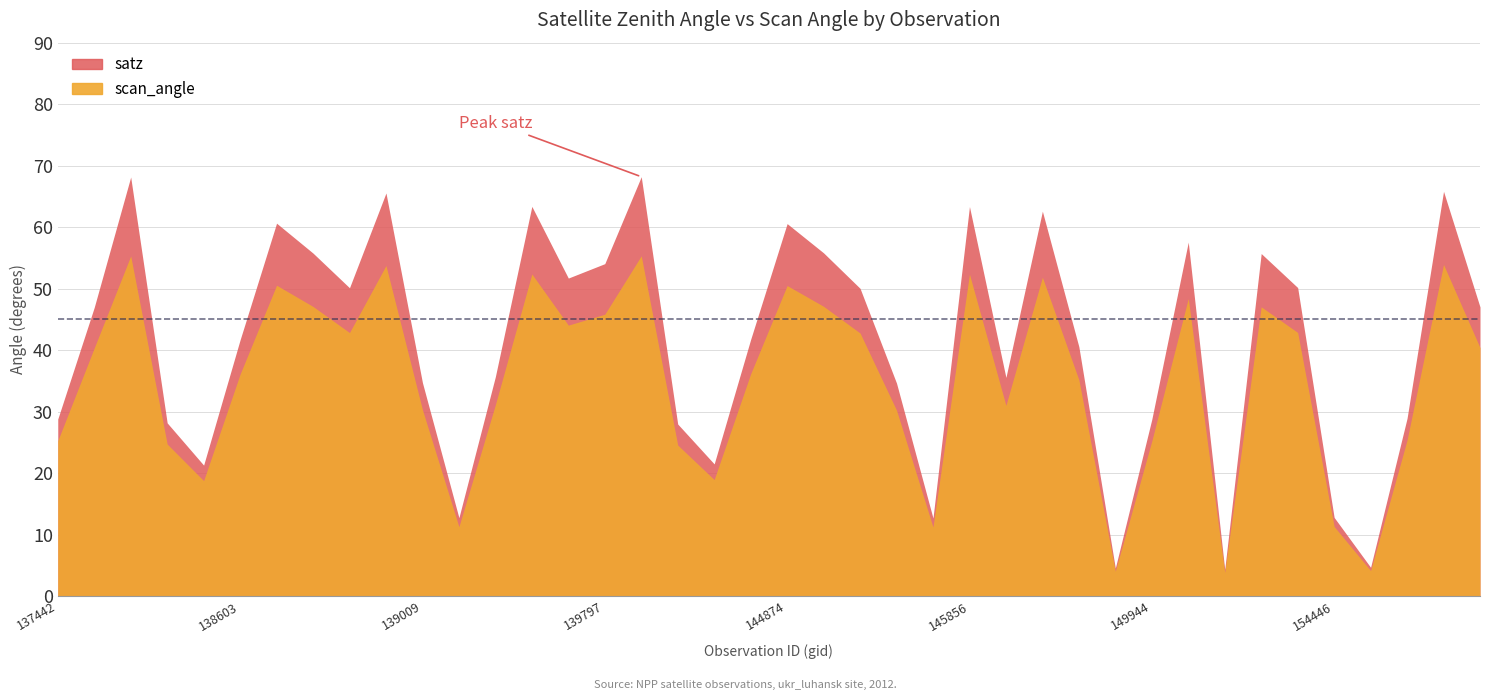

True or false: satz and scan_angle intersect in this chart.

False